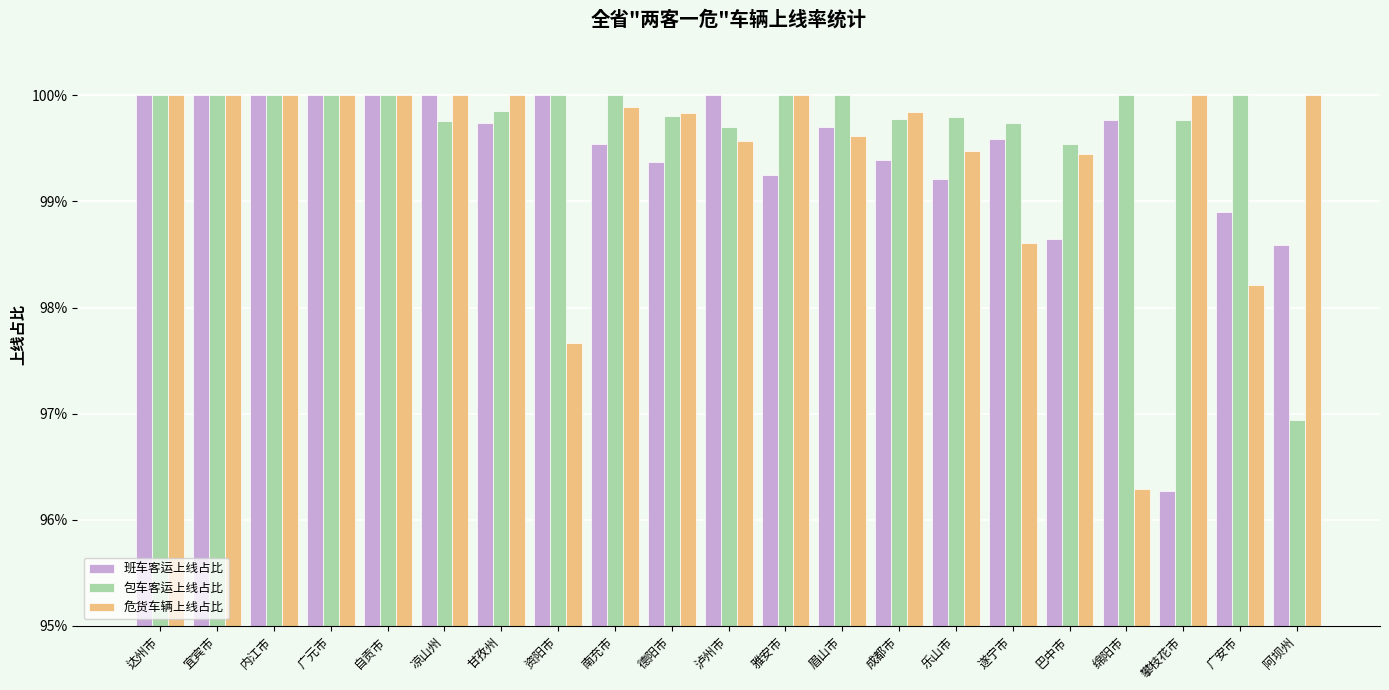

What is the label of the 7th bar from the right?

乐山市